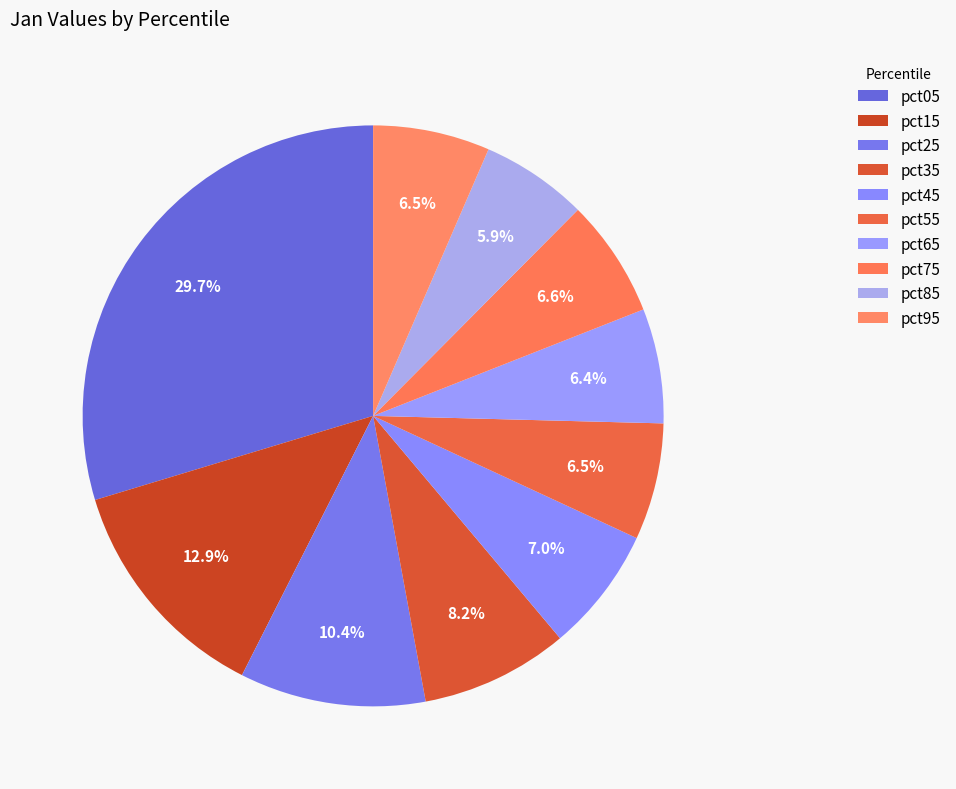

Is the sum of pct65 and pct95 greater than half?

No